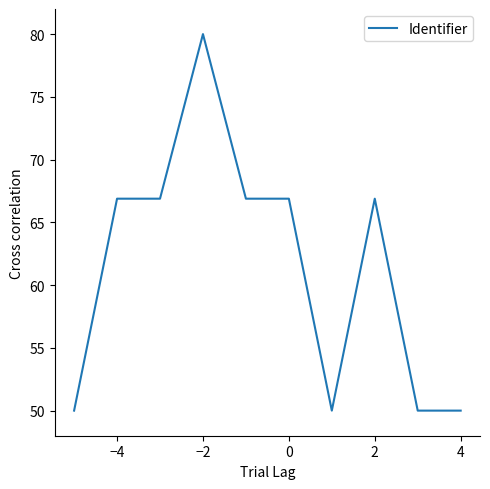

What is the difference between the maximum and minimum values?

30.0